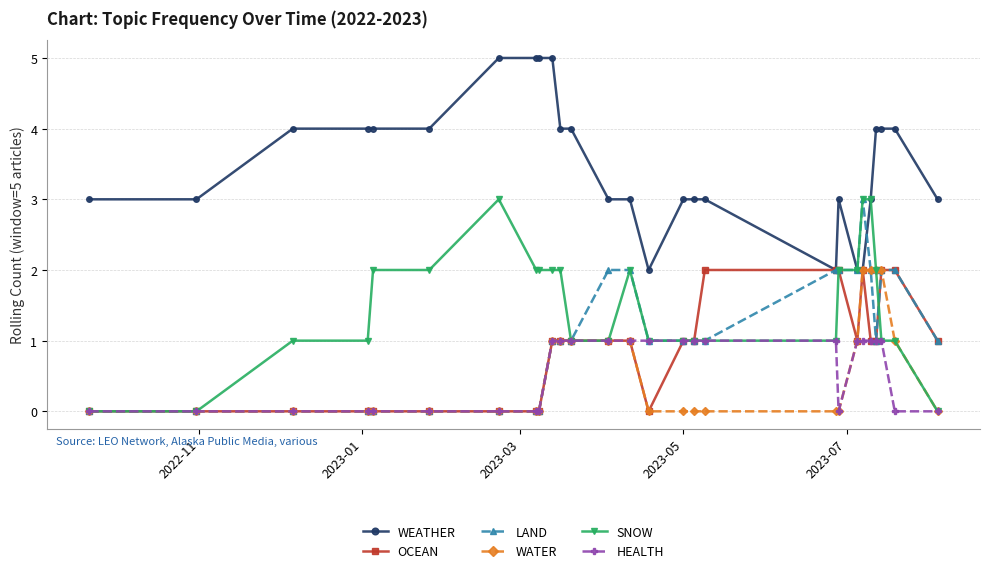

How many data points does each series have?

27